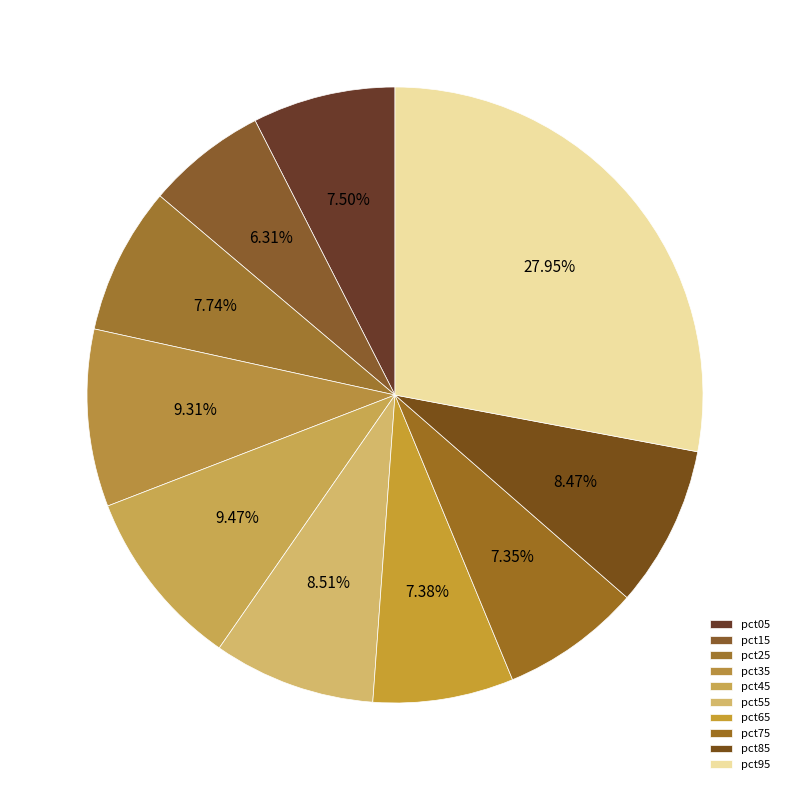

Does pct85 account for over 50% of the chart?

No